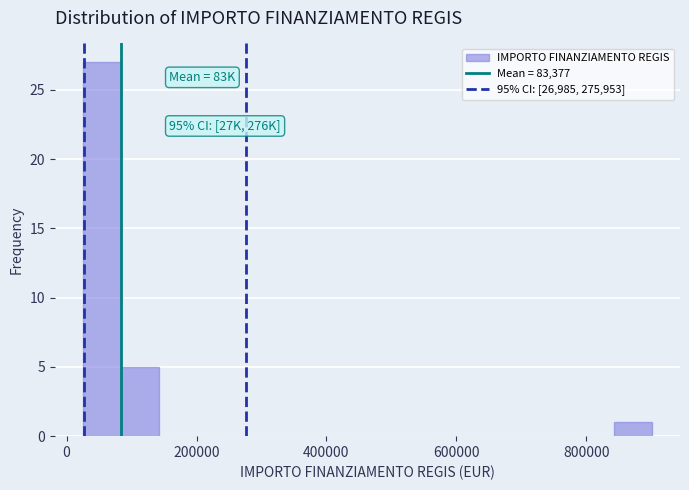

Read against the x-axis, roughly where is the centre of the tallest bar?

60000